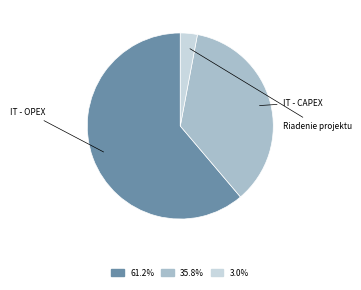

Count the number of slices in the pie.

3